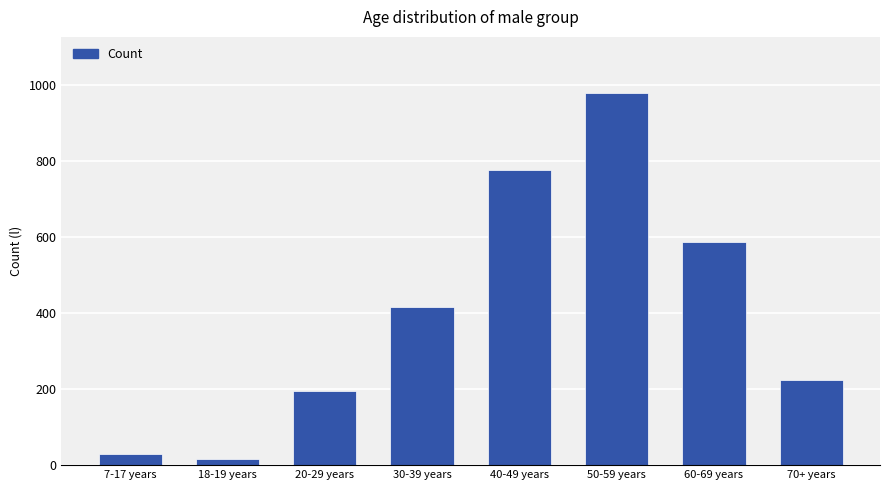

List the labels in order of value, smallest first.

18-19 years, 7-17 years, 20-29 years, 70+ years, 30-39 years, 60-69 years, 40-49 years, 50-59 years